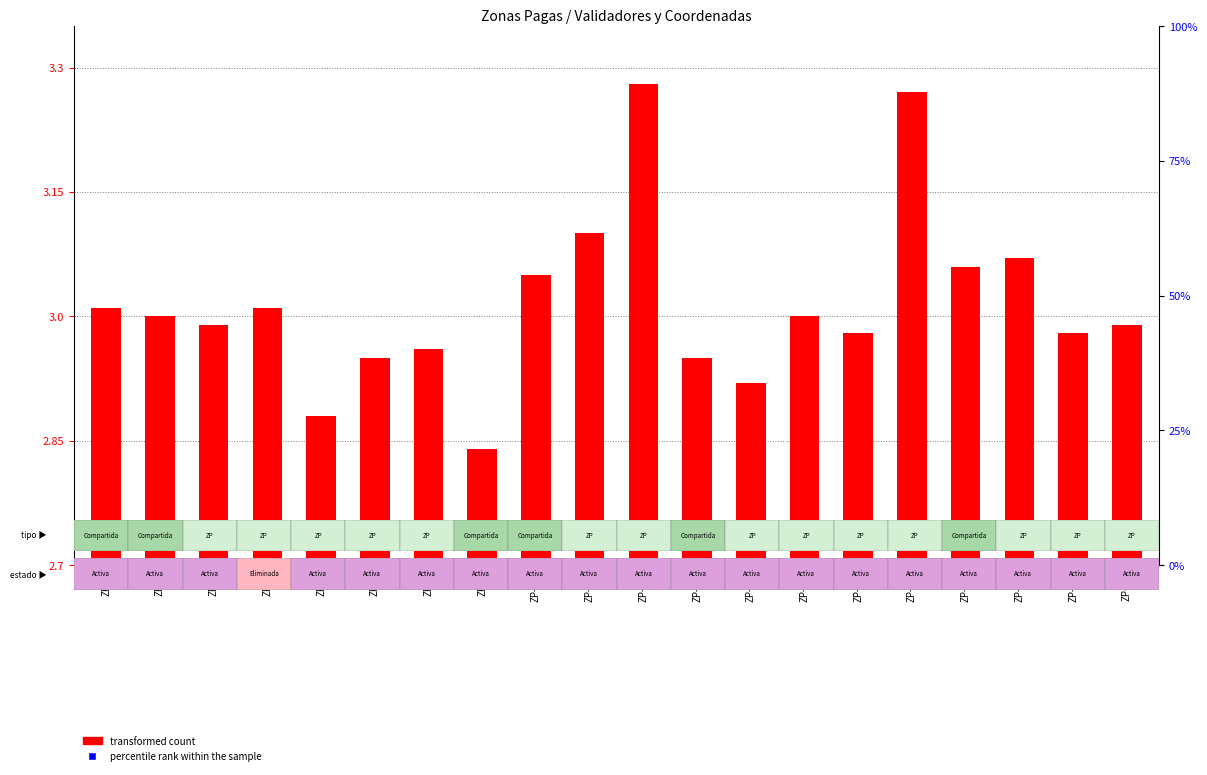

At which category is the sum across all series the highest?

ZP-12